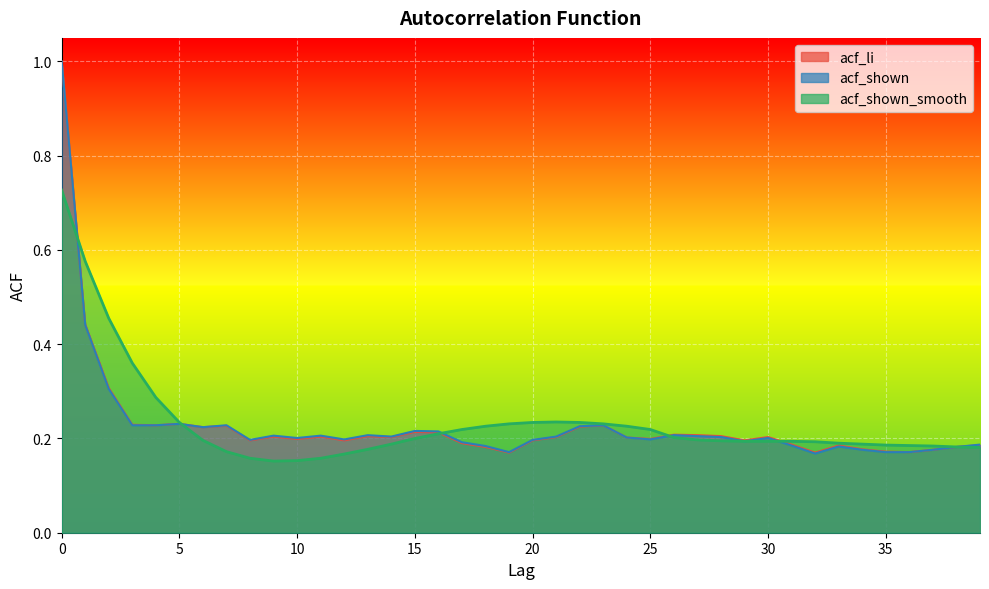

Which category has the lowest value in the acf_shown_smooth series?

9